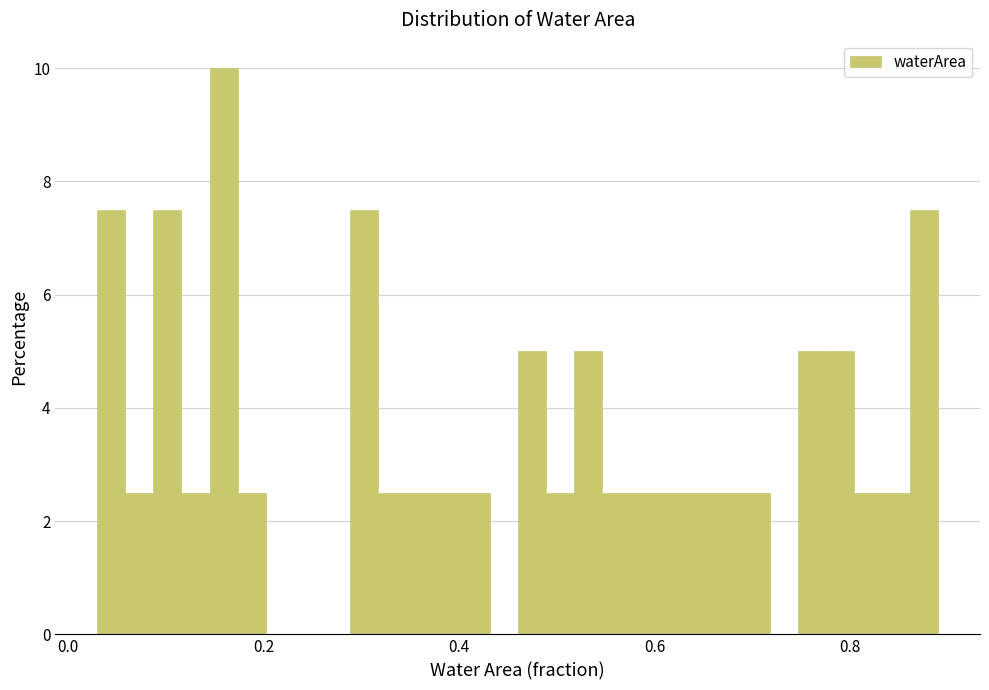

Around what value on the x-axis is the tallest bar? Give the approximate position of its centre, as read against the axis.

0.16